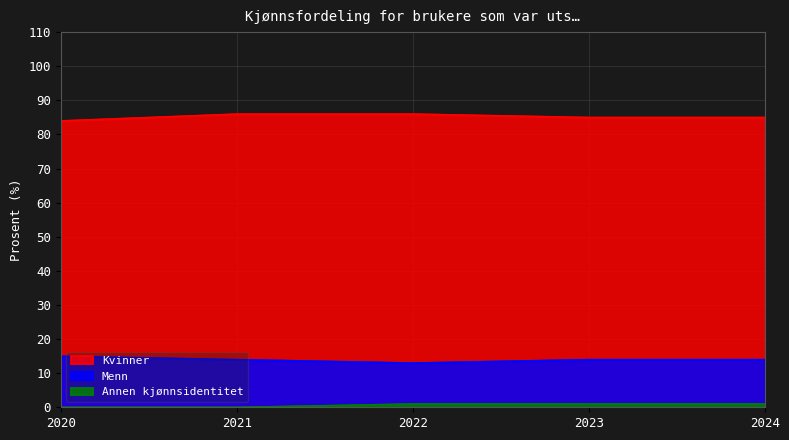

What is the difference between the maximum and minimum values in the Menn series?

2